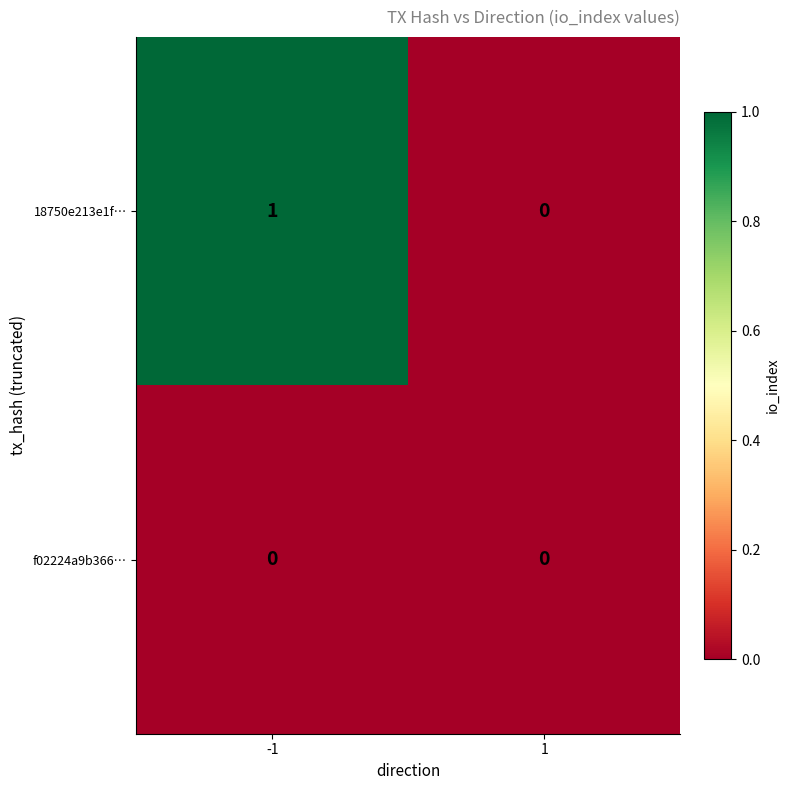

Reading right to left, what are all the values shown in this chart?

18750e213e1f…: 1=0	-1=1
f02224a9b366…: 1=0	-1=0